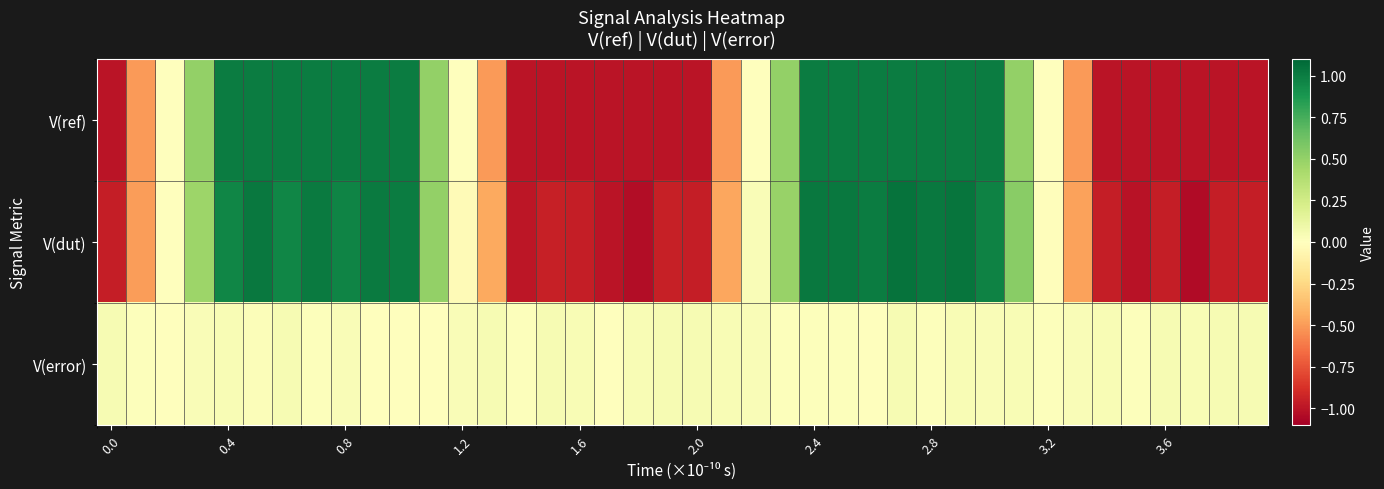

At which category does the chart reach its minimum across all series?

37